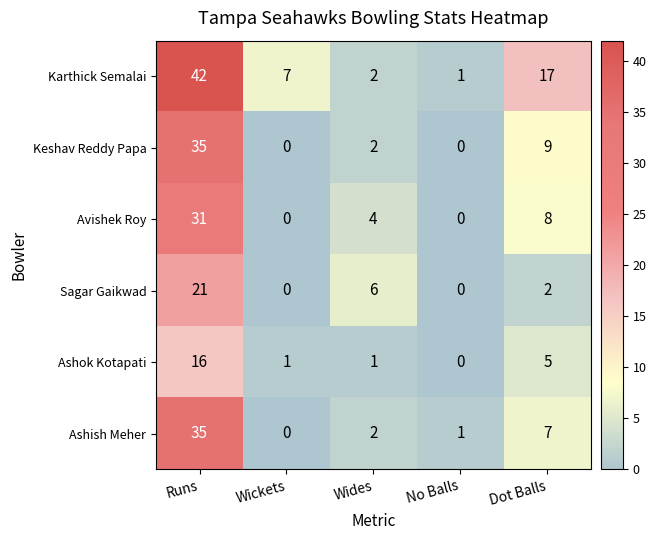

Is it true that Karthick Semalai equals 57 at Runs?

False